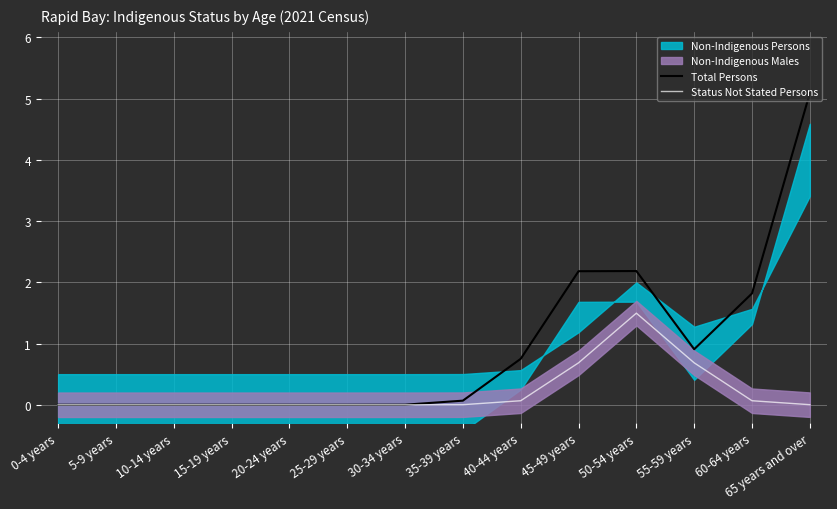

Reading right to left, extract all data points from this chart.

Total Persons: 5.1	1.8	0.9	2.2	2.2	0.8	0.1	0.0	0.0	0.0	0.0	0.0	0.0	0.0
Status Not Stated Persons: 0.0	0.1	0.7	1.5	0.7	0.1	0.0	0.0	0.0	0.0	0.0	0.0	0.0	0.0